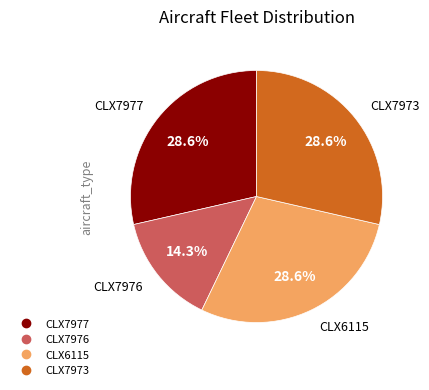

Which has a higher value, CLX7977 or CLX7976?

CLX7977